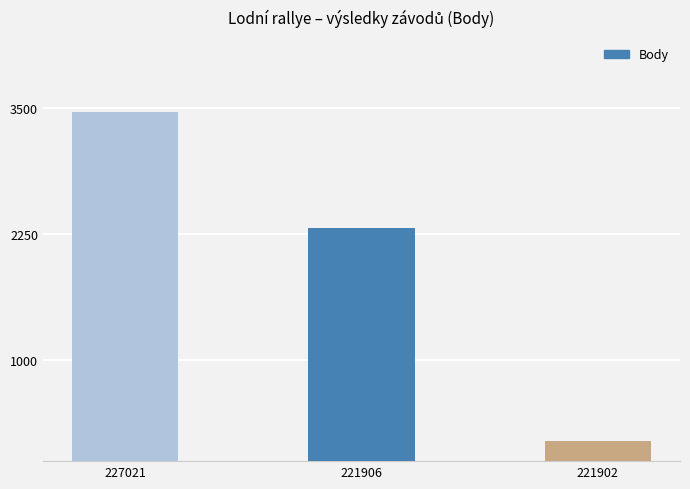

What is the difference between the maximum and minimum values?

3255